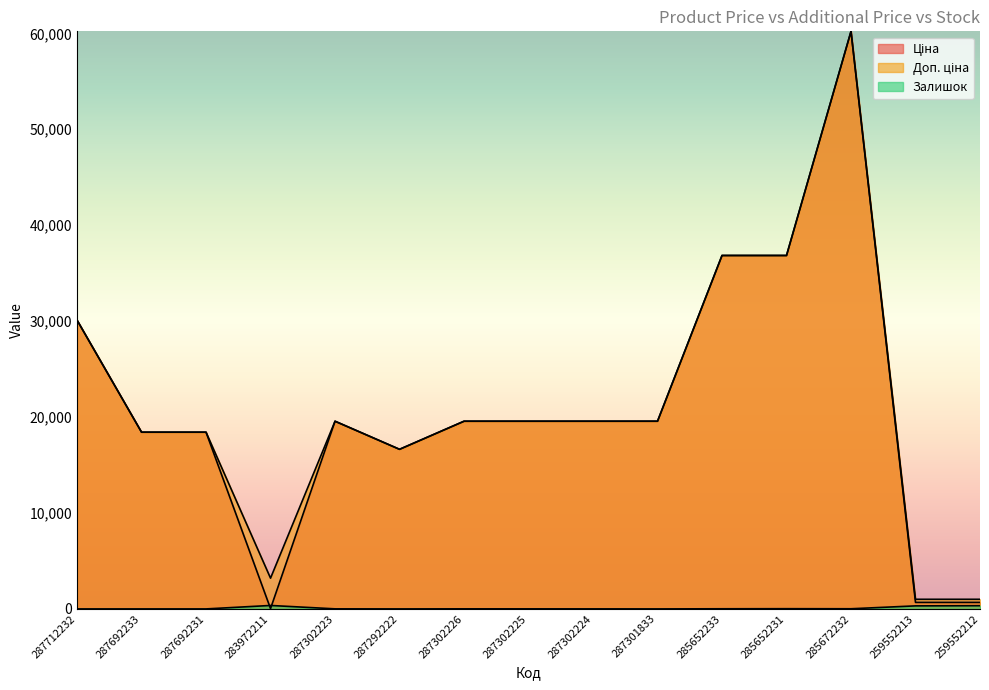

What are all the series names shown in the legend?

Ціна, Доп. ціна, Залишок